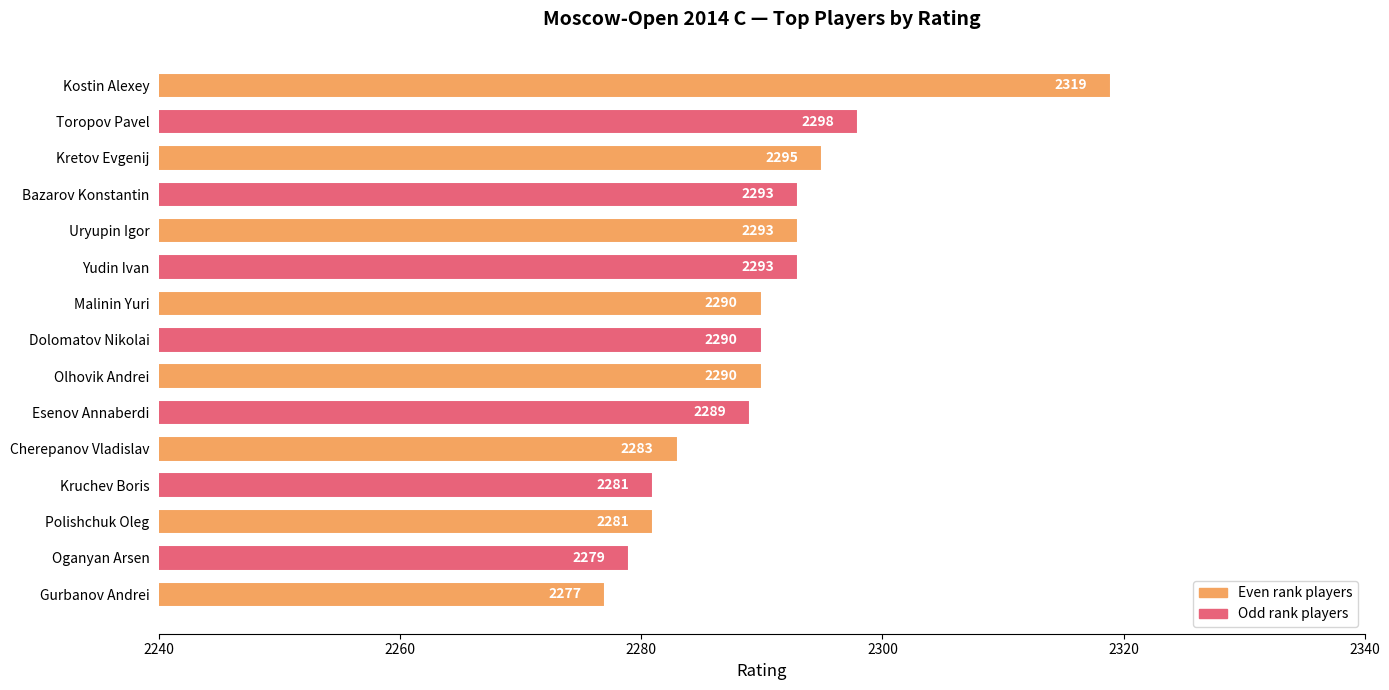

How many bars are there in total?

15